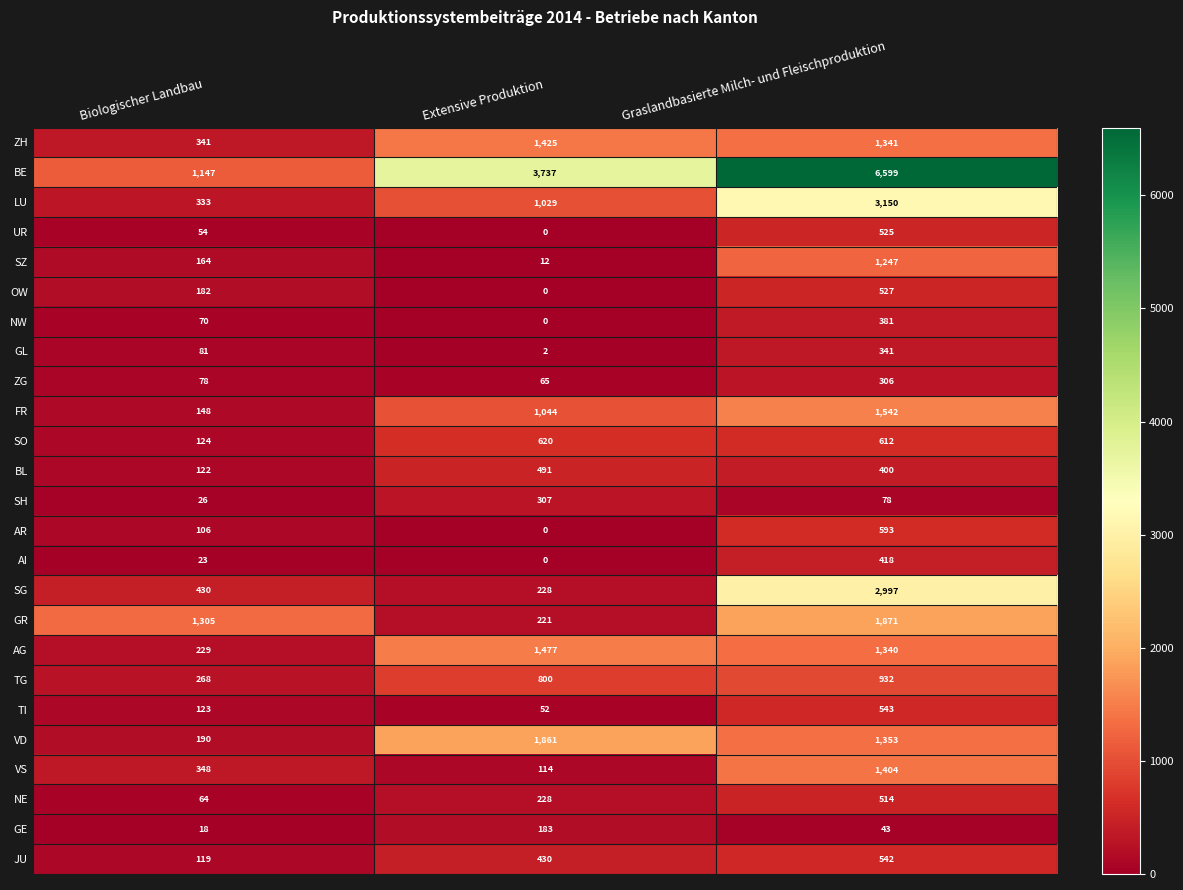

True or false: UR has a value of 285 at Graslandbasierte Milch- und Fleischproduktion.

False